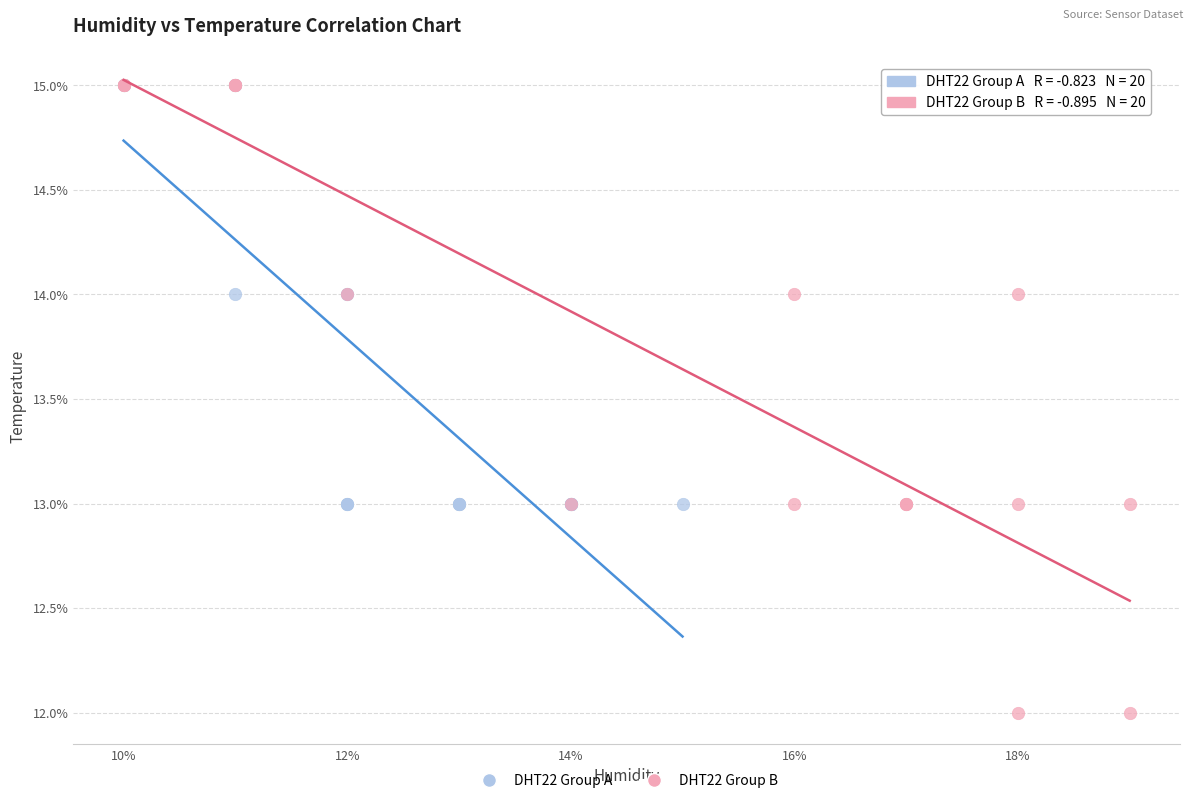

What are all the series names shown in the legend?

DHT22 Group A, DHT22 Group B